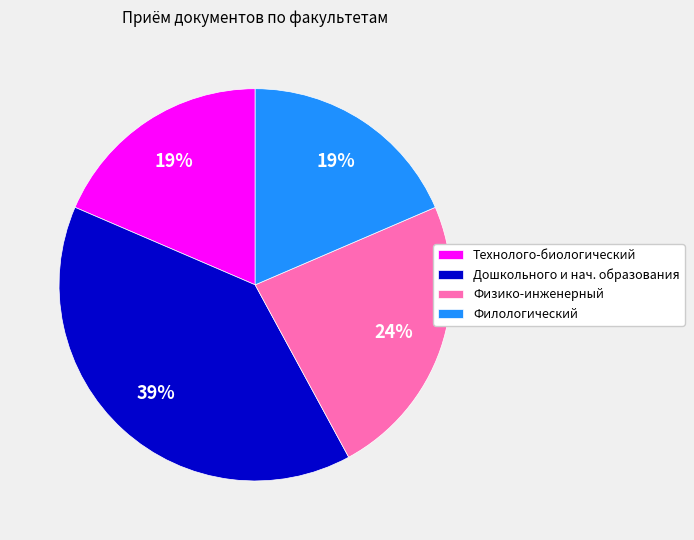

True or false: Дошкольного и нач. образования accounts for 39% of the total.

True